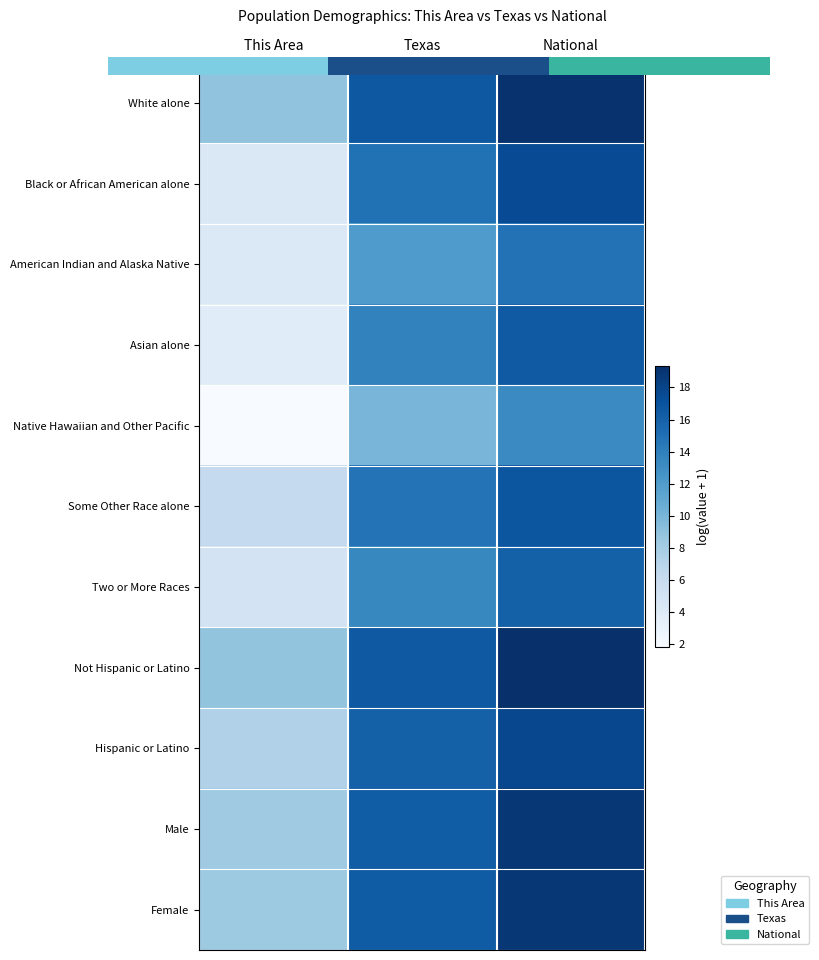

At which category is the sum across all series the highest?

National